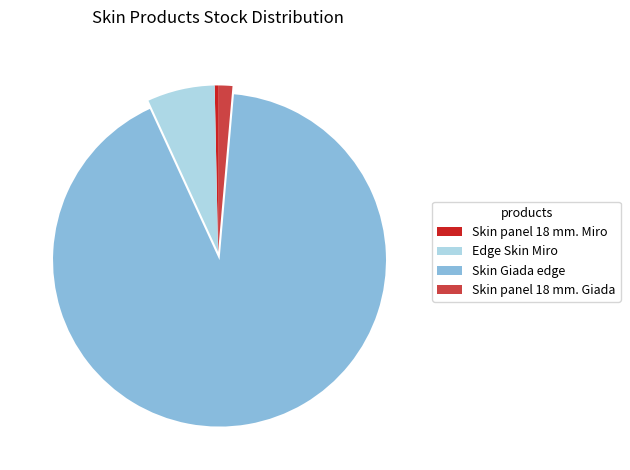

What is the largest slice in the pie chart?

Skin Giada edge